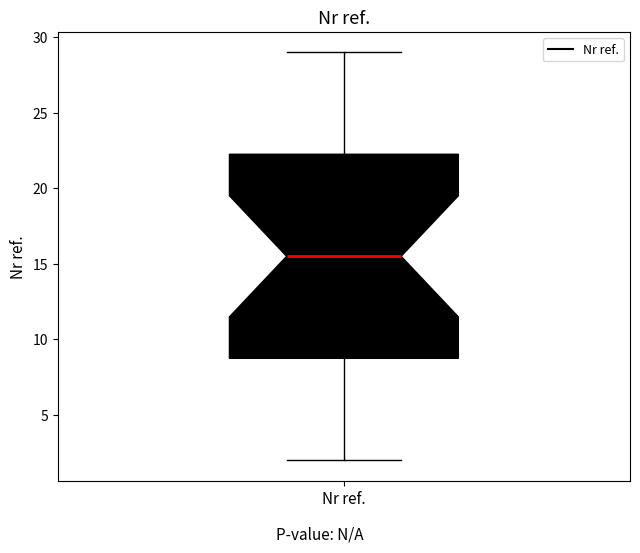

Transcribe this box plot: give where the median line is, the range the box spans, and where the two whiskers end, as read against the y-axis. The values are not printed on the chart, so give them approximately, as read against the axis.

median 15.5, box 9.0 to 22.5, whiskers 2.0 to 29.0